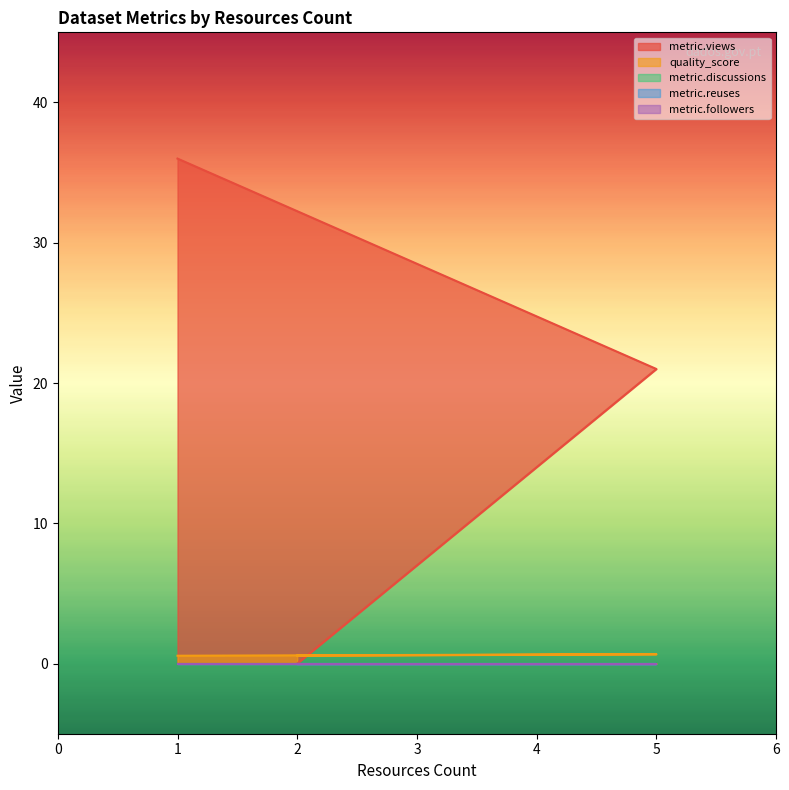

True or false: metric.views and metric.followers intersect in this chart.

False